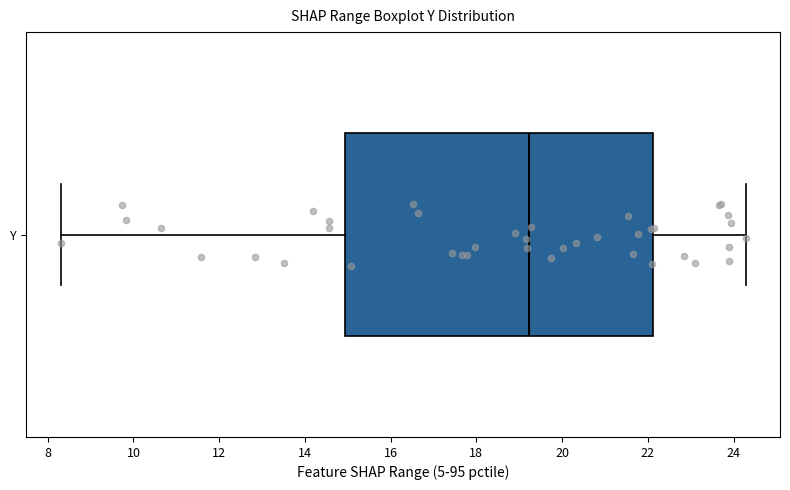

Where does the median line of the box for Y sit on the x-axis? The values are not printed on the chart, so give them approximately, as read against the axis.

19.2